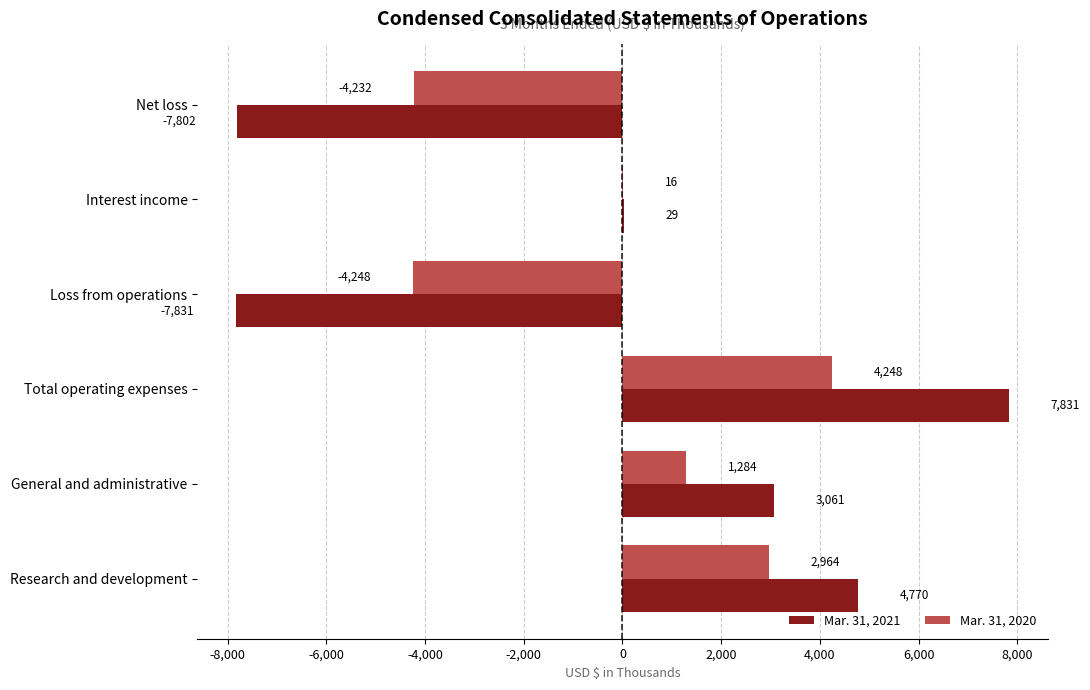

What is the maximum value for Mar. 31, 2021?

7831